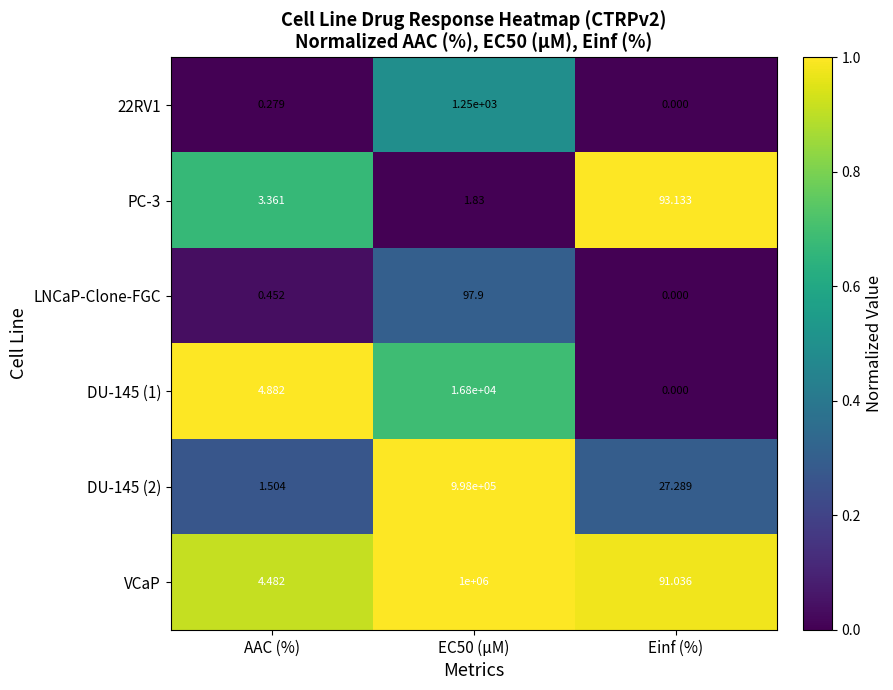

How many categories are shown in the chart?

3